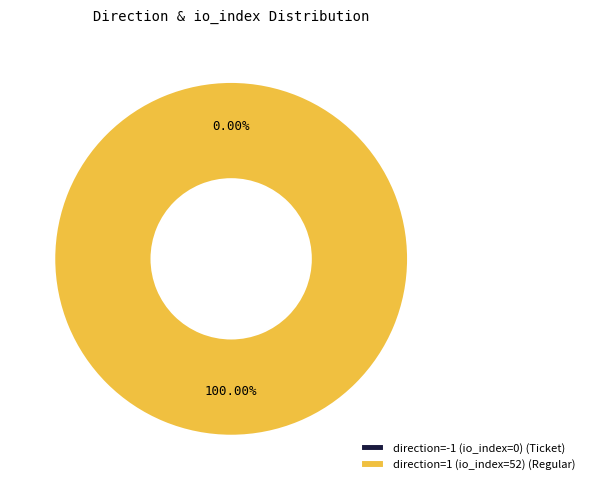

What is the largest slice in the pie chart?

direction=1 (io_index=52)